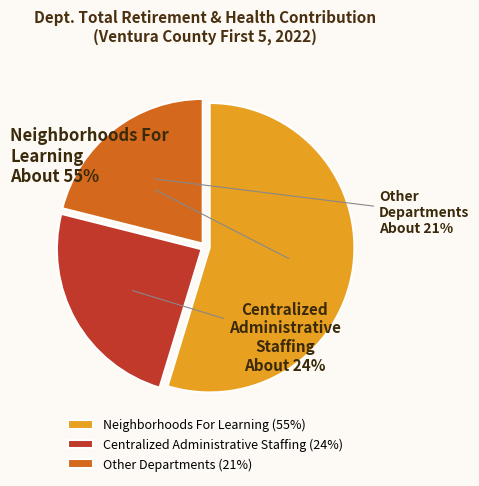

To the nearest percent, what percentage of the pie is Neighborhoods For Learning?

55%